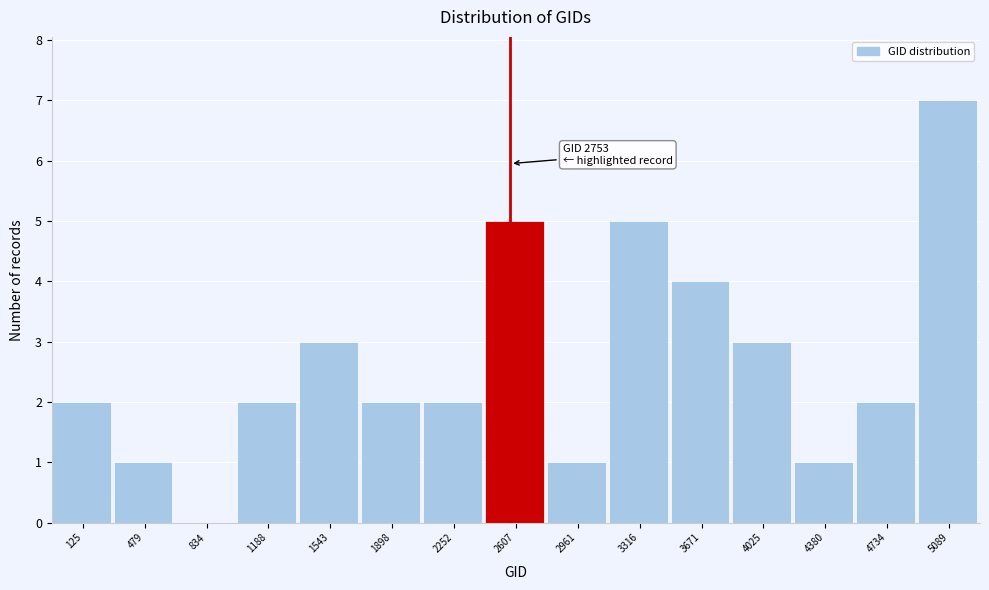

Reading right to left, transcribe all the data shown in this chart.

5089=7	4734=2	4380=1	4025=3	3671=4	3316=5	2961=1	2607=5	2252=2	1898=2	1543=3	1188=2	834=0	479=1	125=2